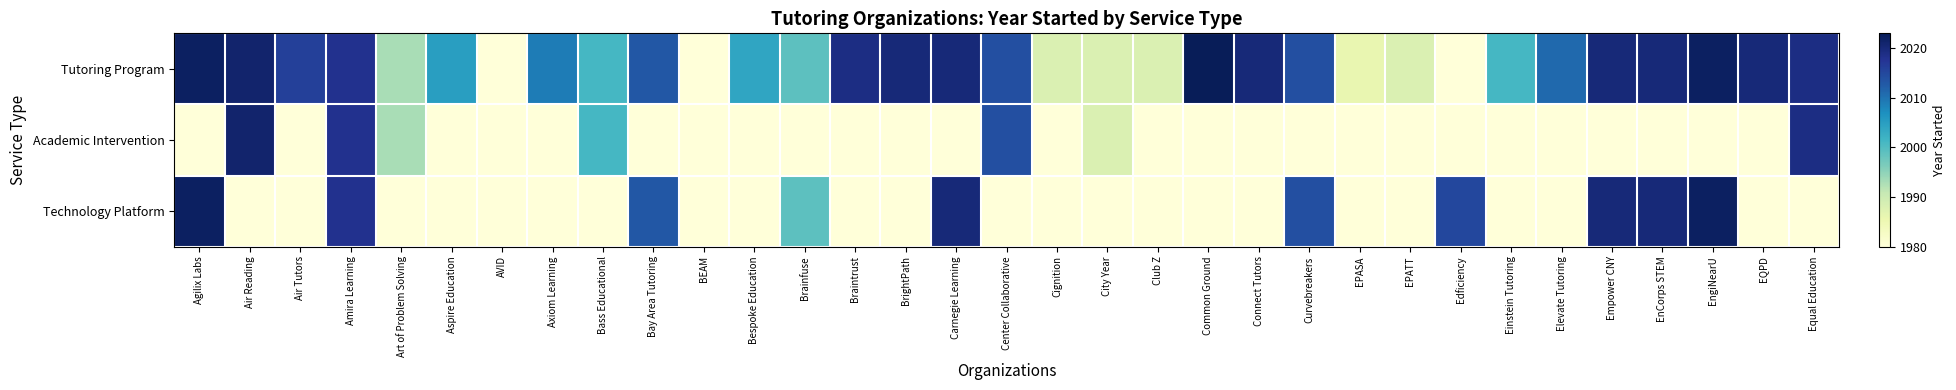

What is the spread (max minus min) of values at Bass Educational?

21